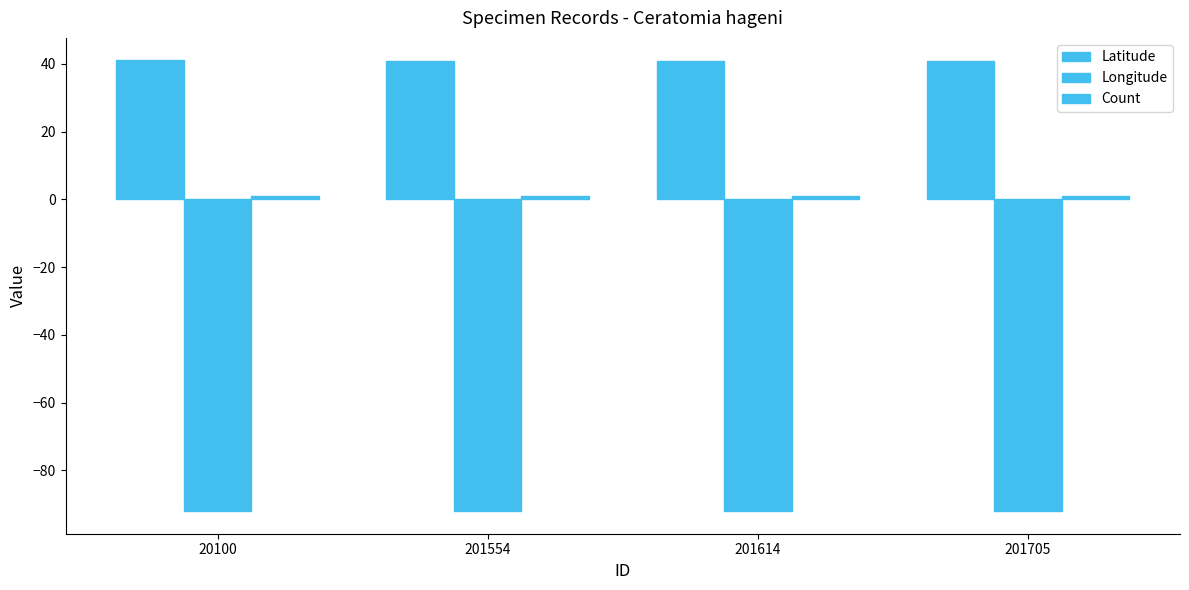

Which category has the lowest value across all series?

20100